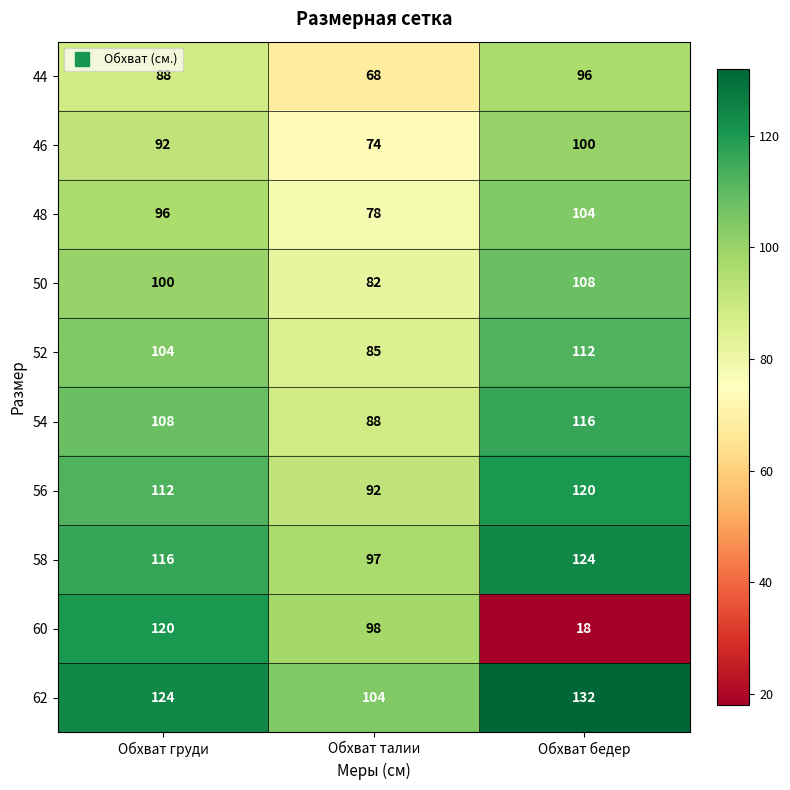

What is the sum of the 48 values at Обхват груди and Обхват талии?

174